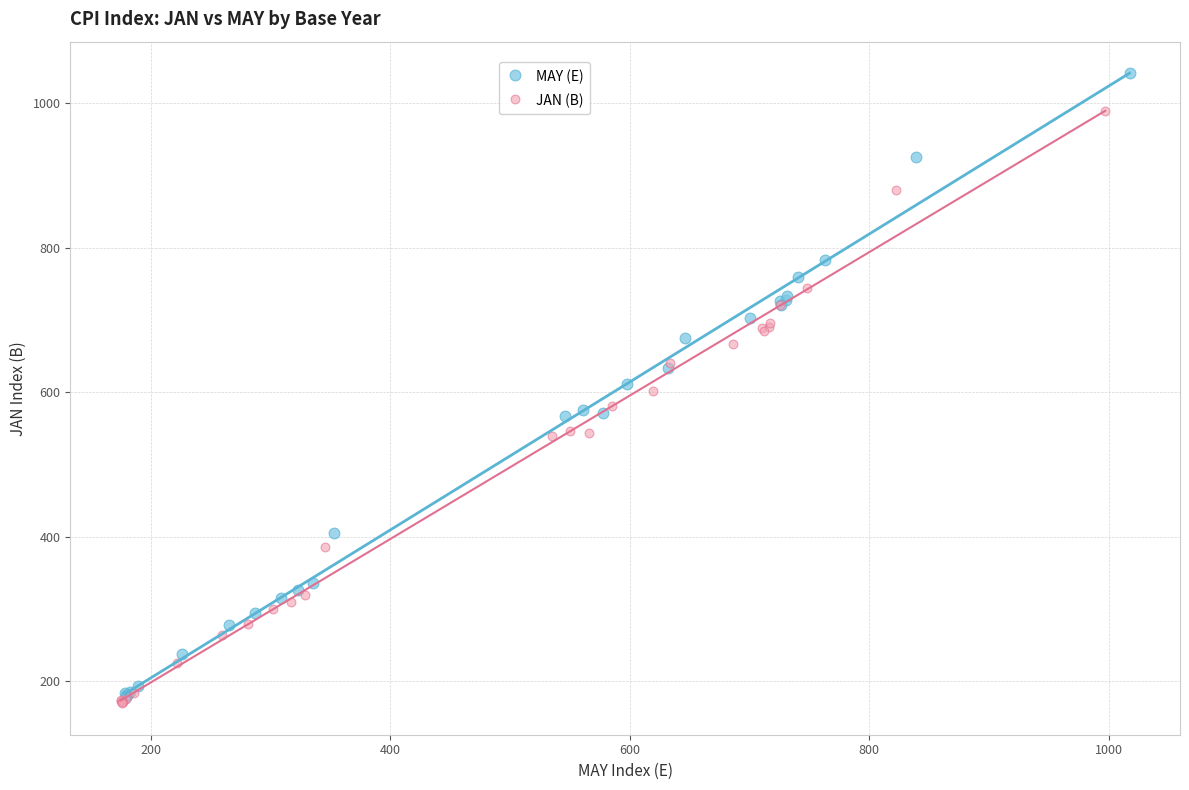

What are all the series names shown in the legend?

MAY (E), JAN (B)